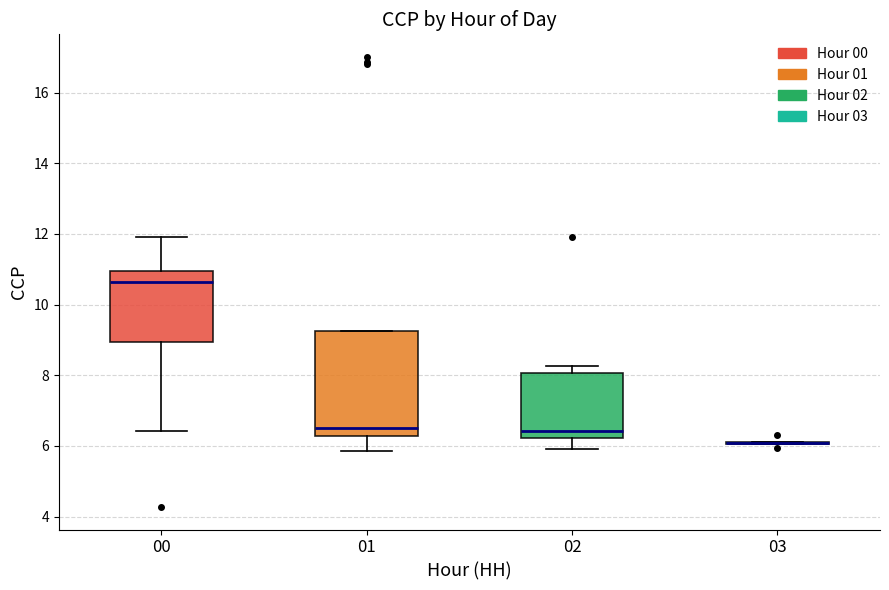

Reading left to right, read every box against the y-axis: the position of its median line, the range the box covers, and the ends of its whiskers. The values are not printed on the chart, so give them approximately, as read against the axis.

00: median 10.6, box 9.0 to 11.0, whiskers 6.4 to 12.0
01: median 6.6, box 6.2 to 9.2, whiskers 5.8 to 9.2
02: median 6.4, box 6.2 to 8.0, whiskers 6.0 to 8.2
03: box collapsed to a line at 6.0, whiskers 6.0 to 6.2